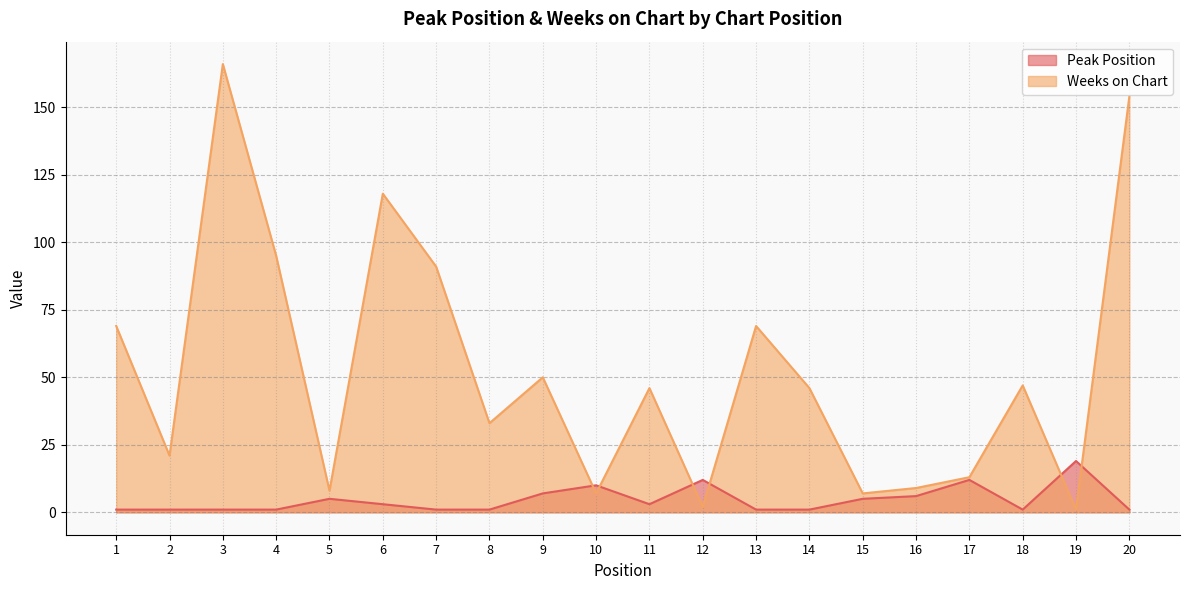

What is the difference between the Weeks on Chart values at 9 and 19?

49